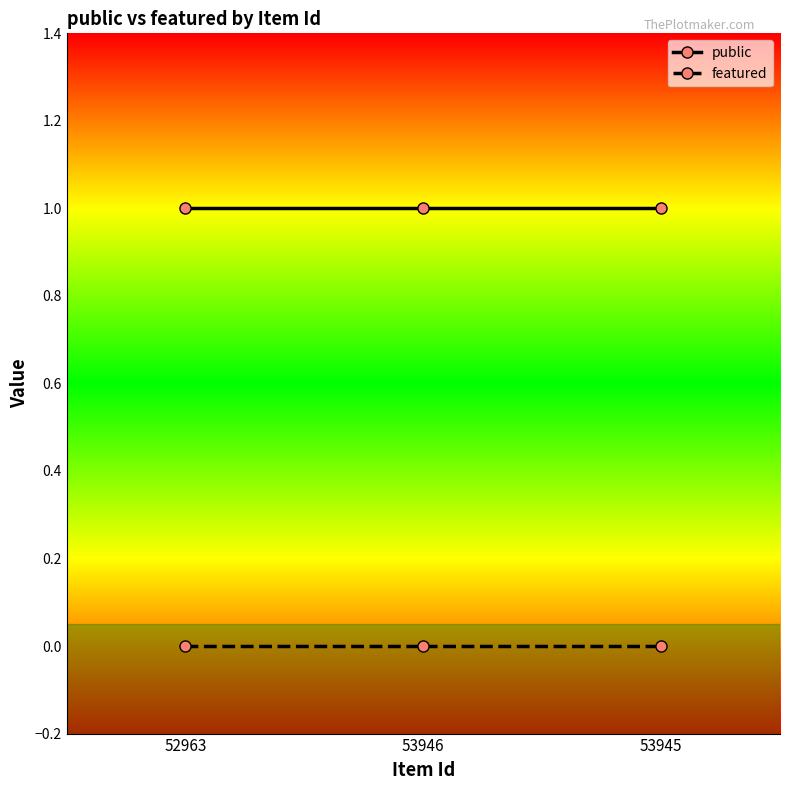

List the series in order of their peak value, lowest first.

featured, public